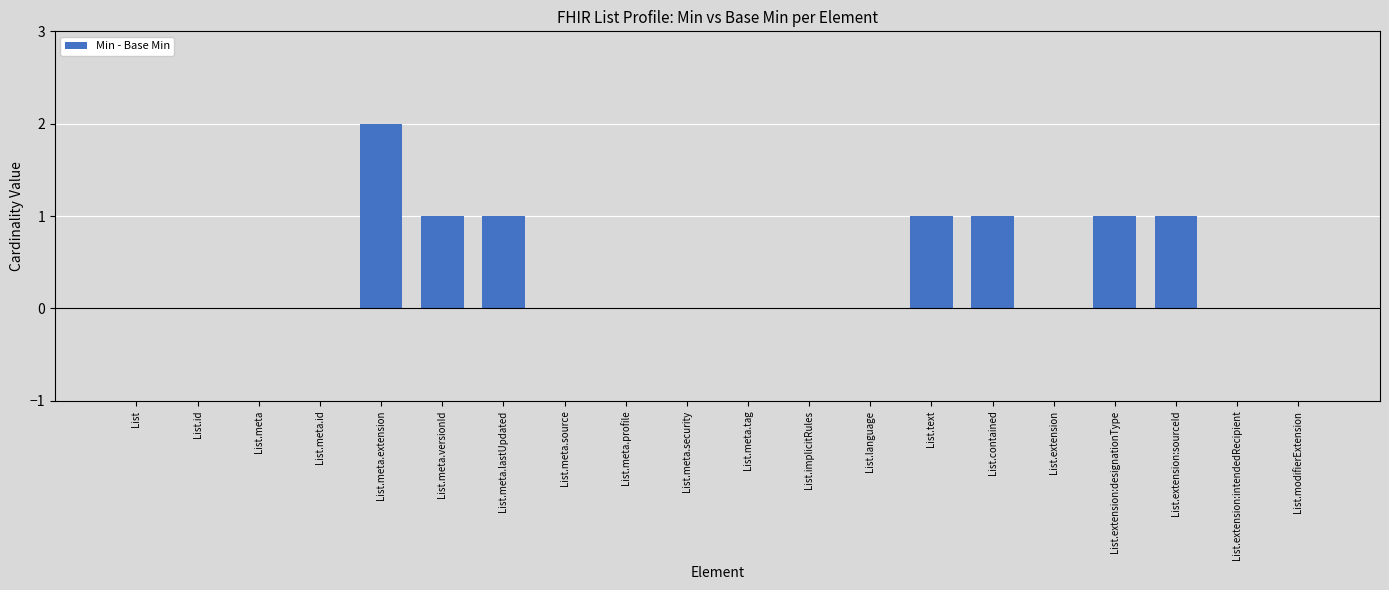

Reading right to left, list all the values displayed in this chart.

0	0	1	1	0	1	1	0	0	0	0	0	0	1	1	2	0	0	0	0